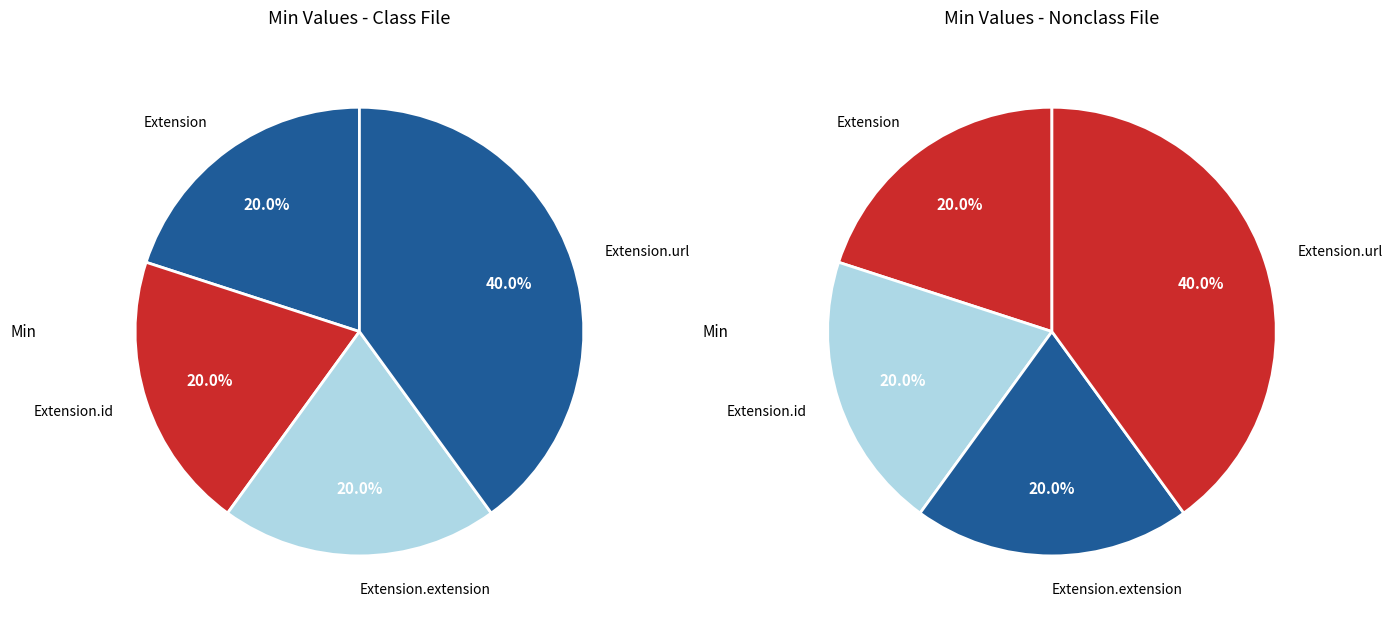

Combined, do Extension.extension and Extension account for over 50%?

No